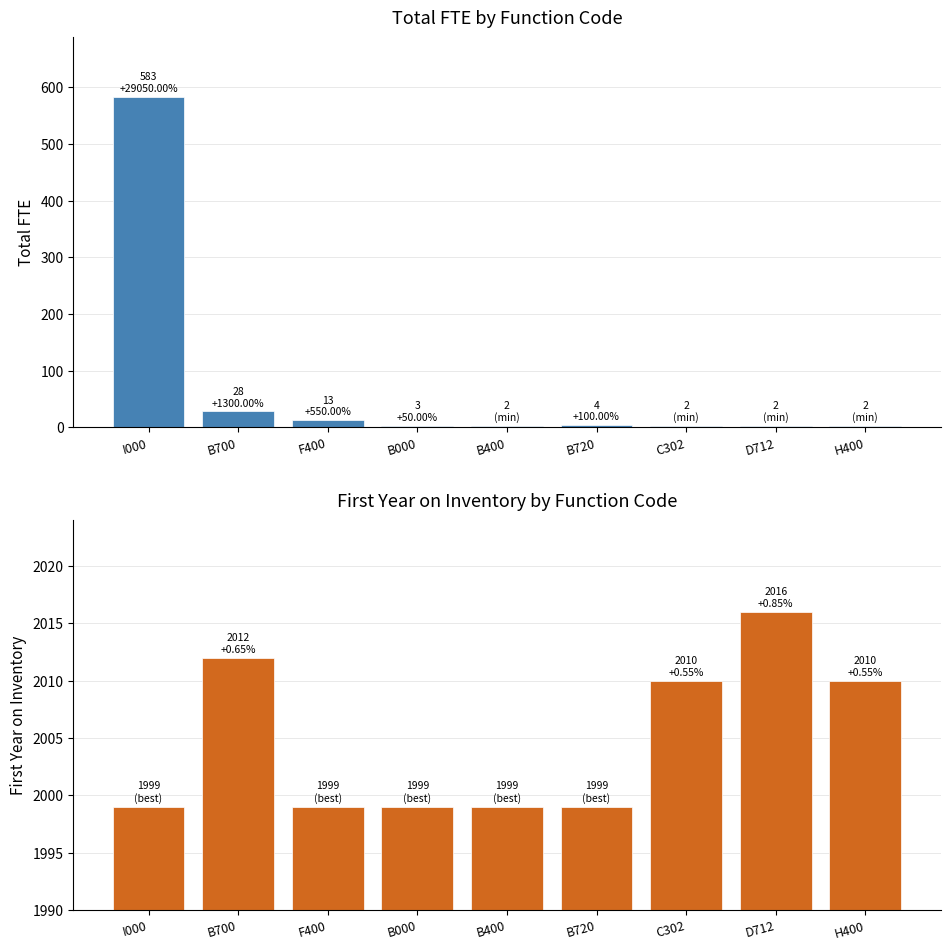

At which category is the sum across all series the highest?

I000